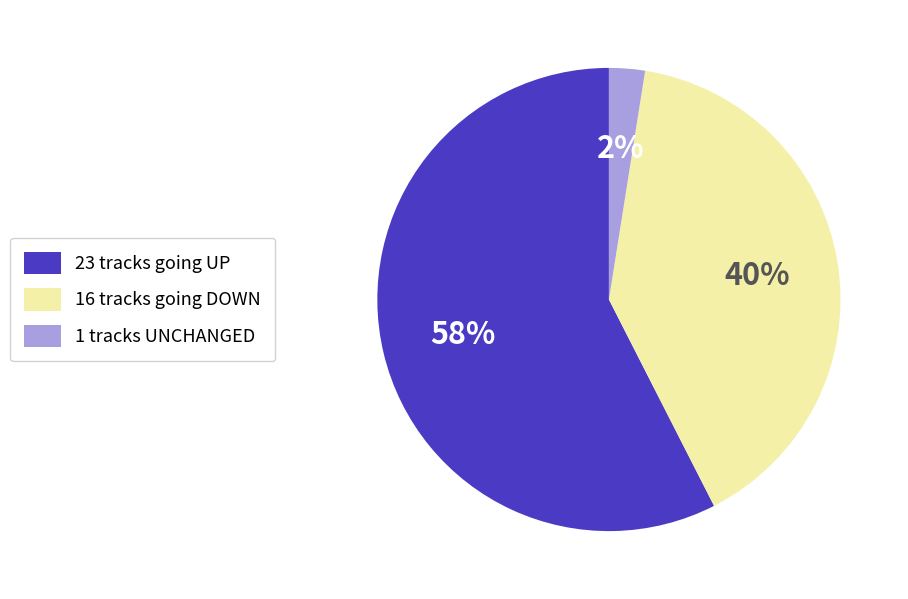

True or false: 1 tracks UNCHANGED accounts for 2% of the total.

True